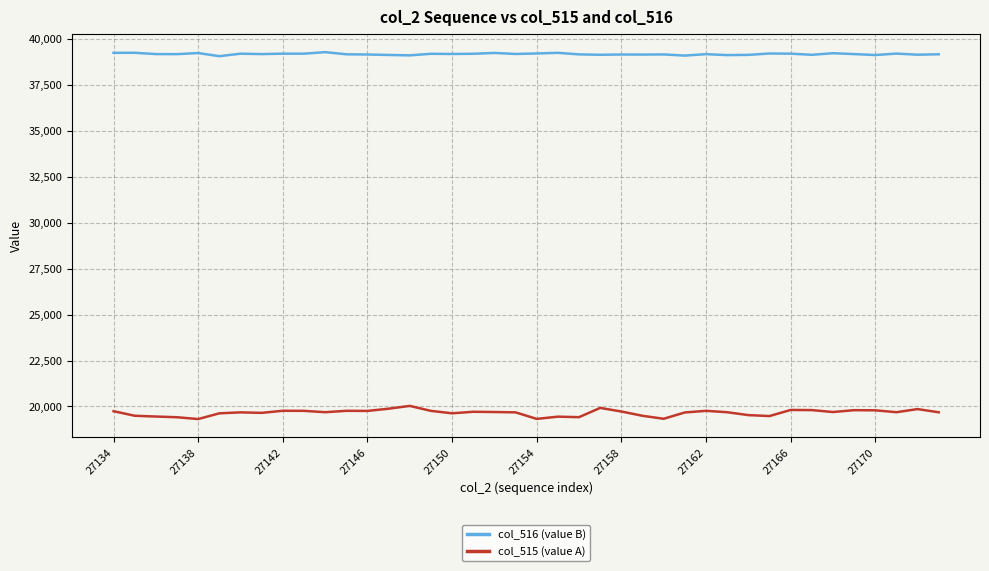

What is the lowest value of the col_516 (value B) series?

39063